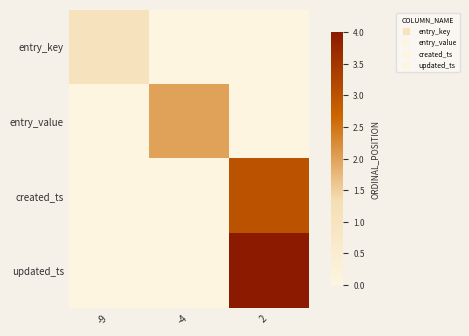

Count the number of categories in the chart.

3